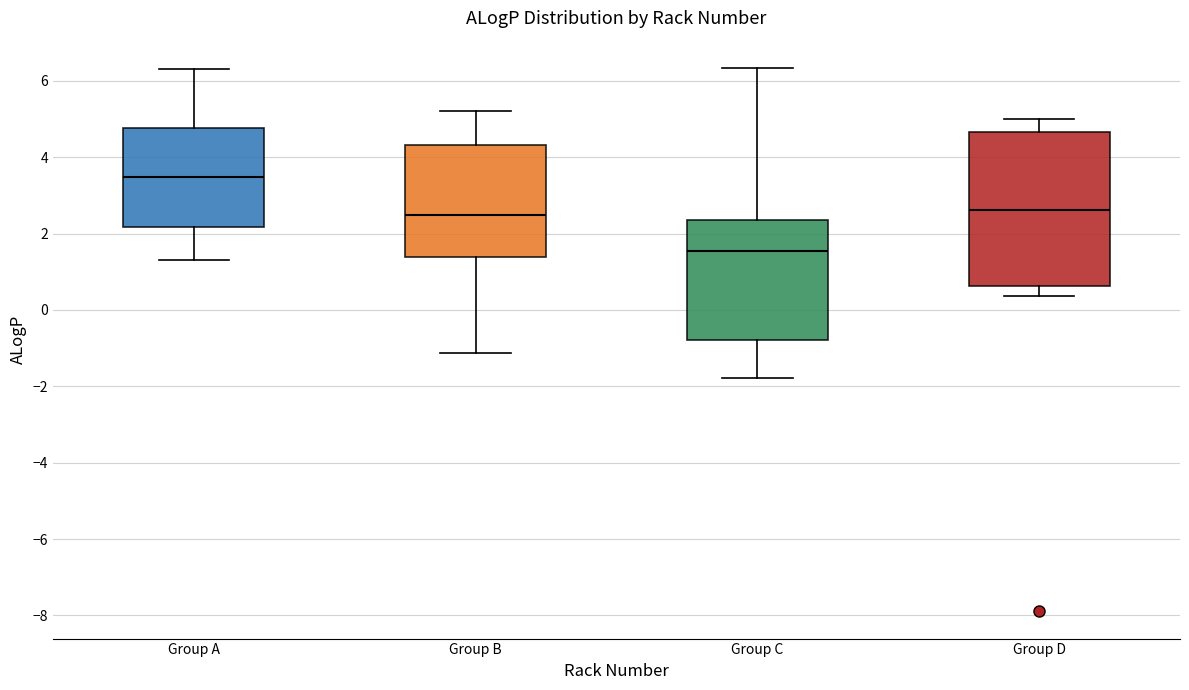

Reading left to right, transcribe this box plot: for each box, give where its median line is, the range the box spans, and where its two whiskers end, as read against the y-axis. The values are not printed on the chart, so give them approximately, as read against the axis.

Group A: median 3.4, box 2.2 to 4.8, whiskers 1.4 to 6.2
Group B: median 2.4, box 1.4 to 4.4, whiskers -1.2 to 5.2
Group C: median 1.6, box -0.8 to 2.4, whiskers -1.8 to 6.4
Group D: median 2.6, box 0.6 to 4.6, whiskers 0.4 to 5.0